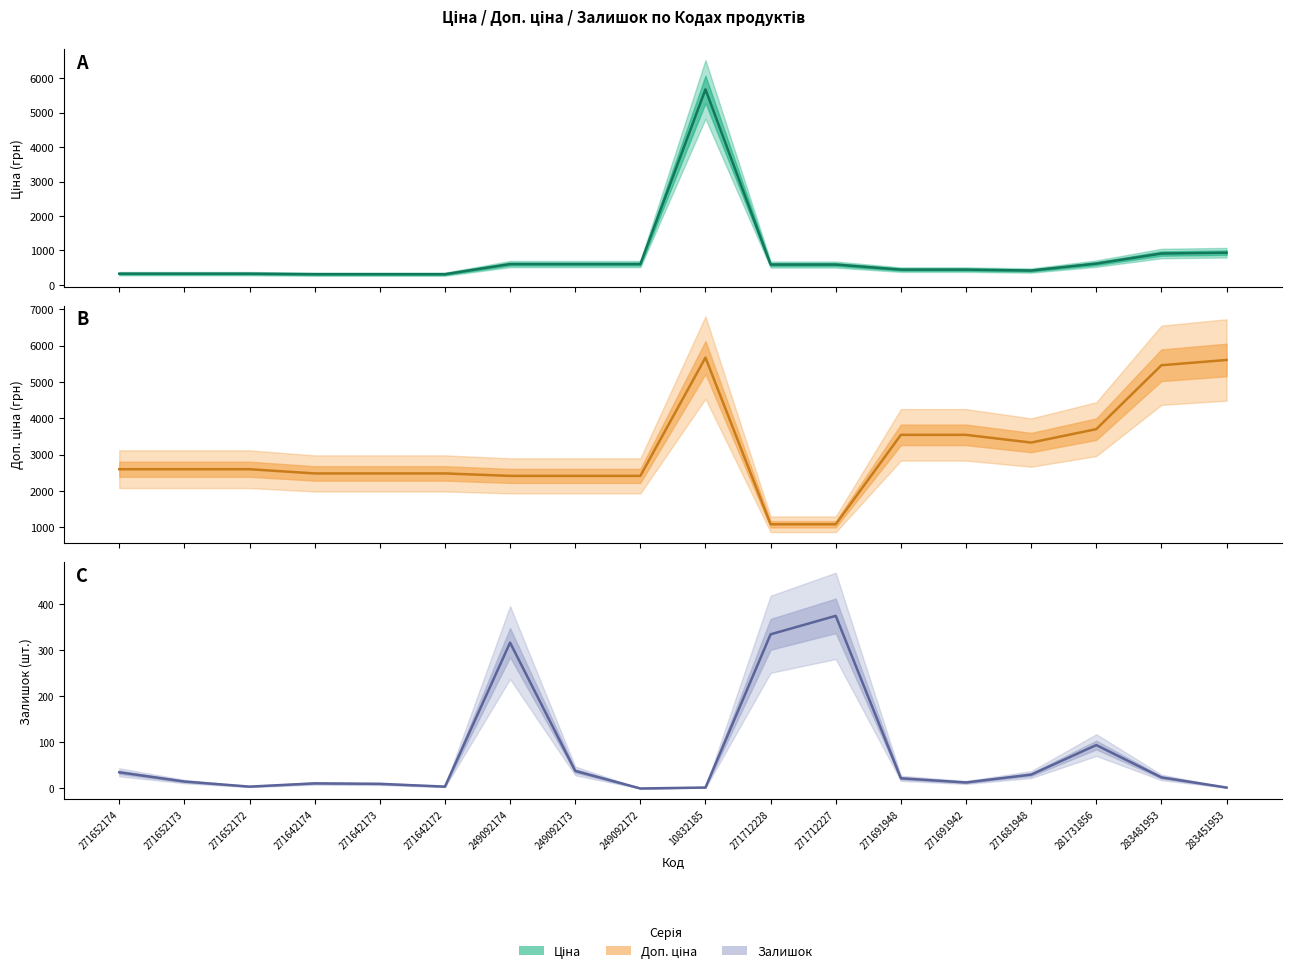

Does the chart have visible grid lines?

No